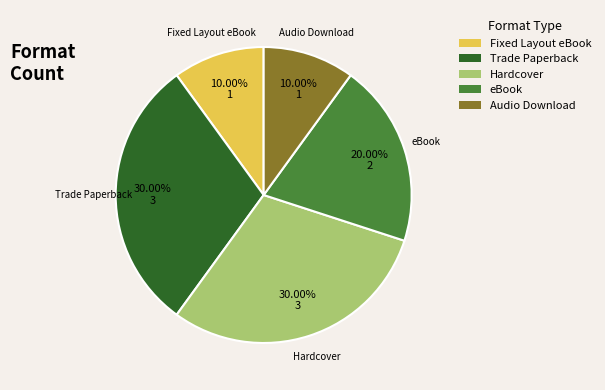

Is the sum of eBook and Fixed Layout eBook greater than half?

No